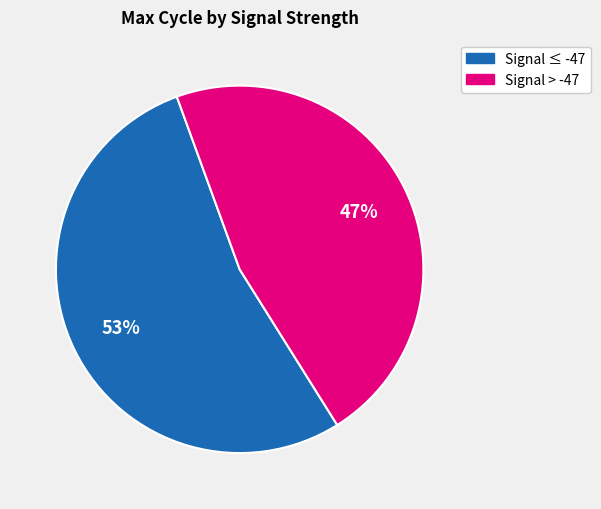

To the nearest percent, what is the average slice percentage?

50%